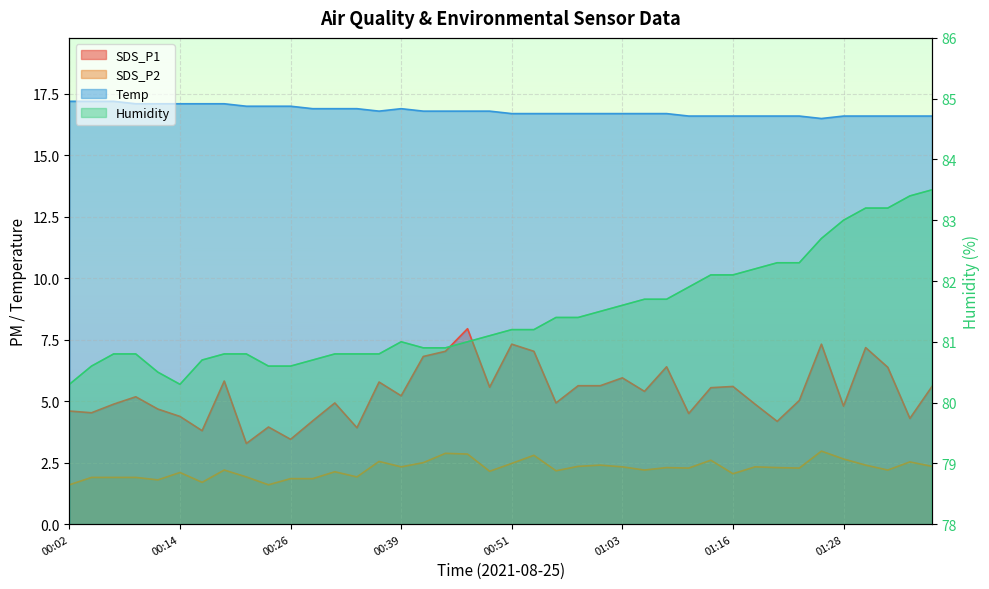

Where does the SDS_P1 series first go above 5?

00:09